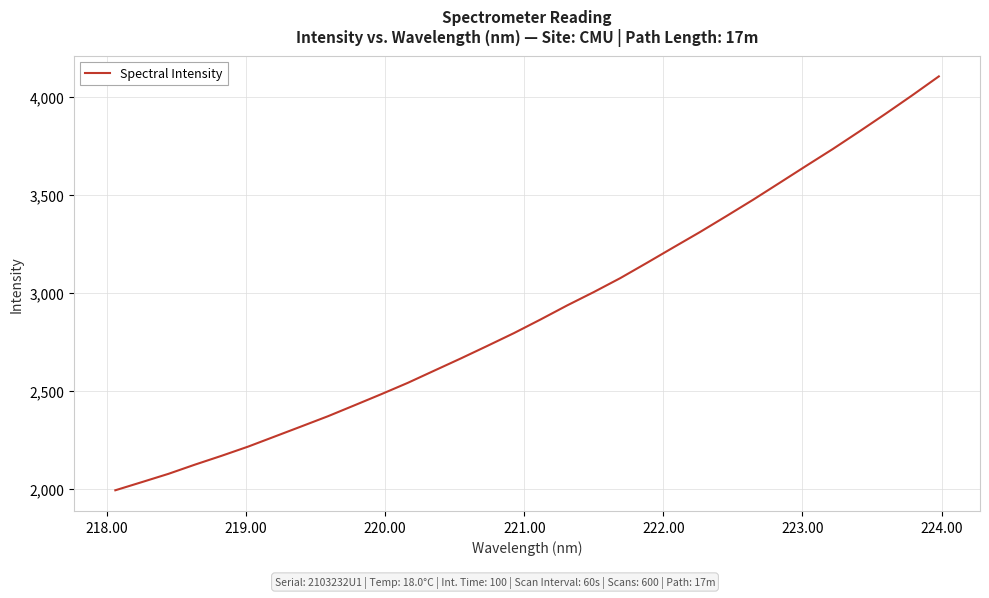

What is the greatest value displayed?

4103.6